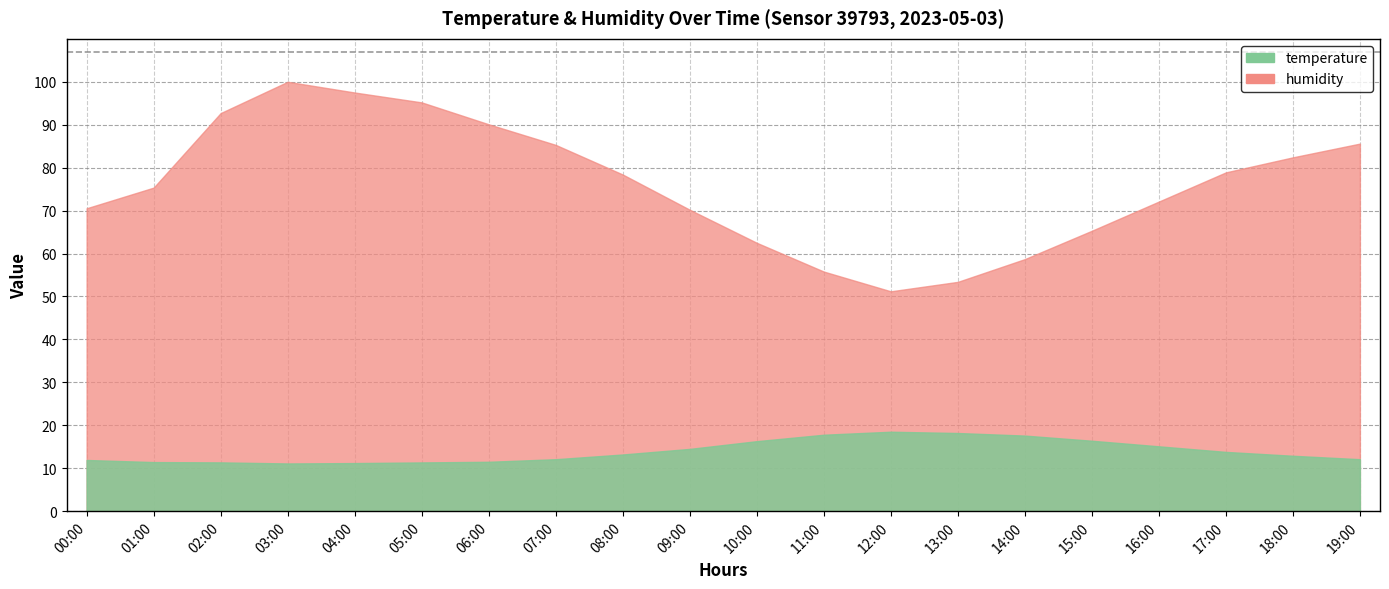

What is the highest value of the humidity series?

100.0